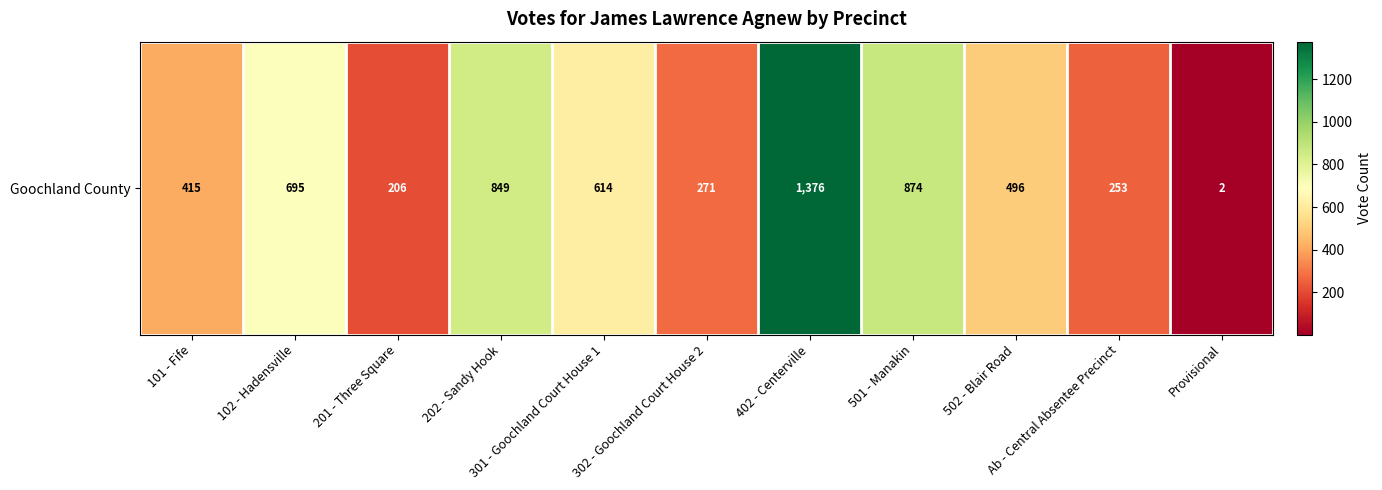

Reading left to right, list all the values displayed in this chart.

101 - Fife=415	102 - Hadensville=695	201 - Three Square=206	202 - Sandy Hook=849	301 - Goochland Court House 1=614	302 - Goochland Court House 2=271	402 - Centerville=1376	501 - Manakin=874	502 - Blair Road=496	Ab - Central Absentee Precinct=253	Provisional=2